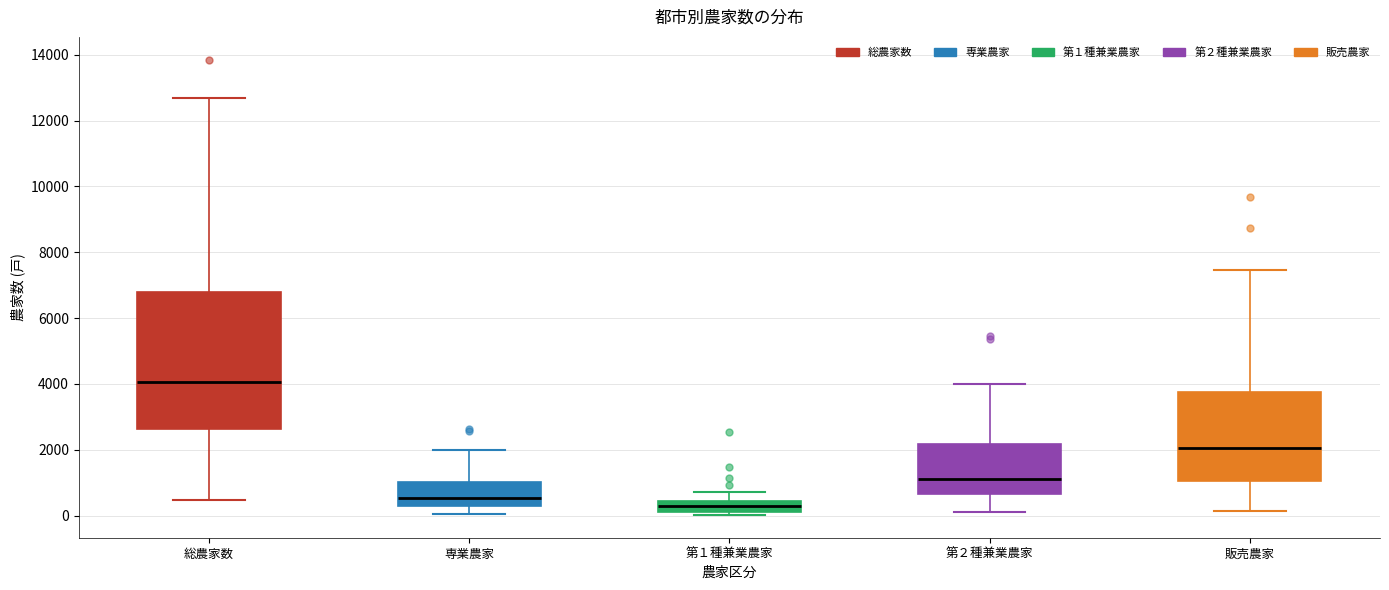

Which box is the tallest, from its lower edge to its upper edge?

総農家数